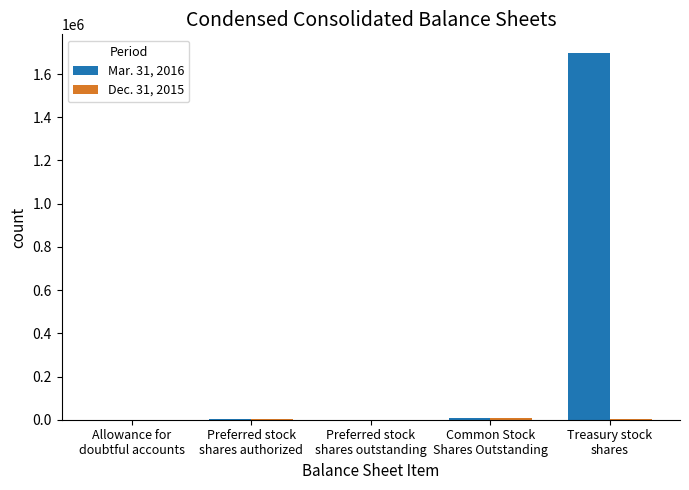

Which series has the largest total across all categories?

Mar. 31, 2016